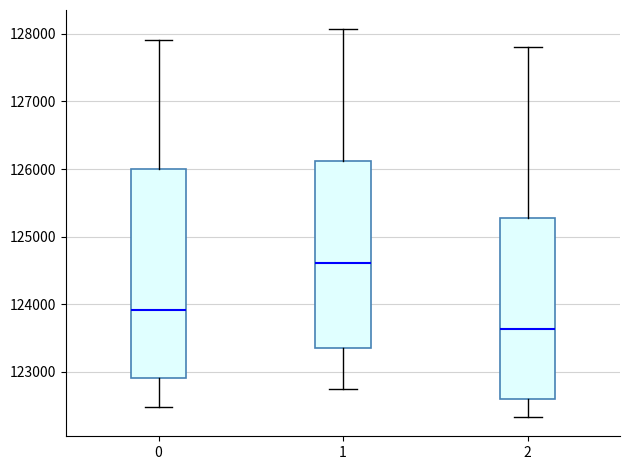

Which box's median line is the lowest?

2